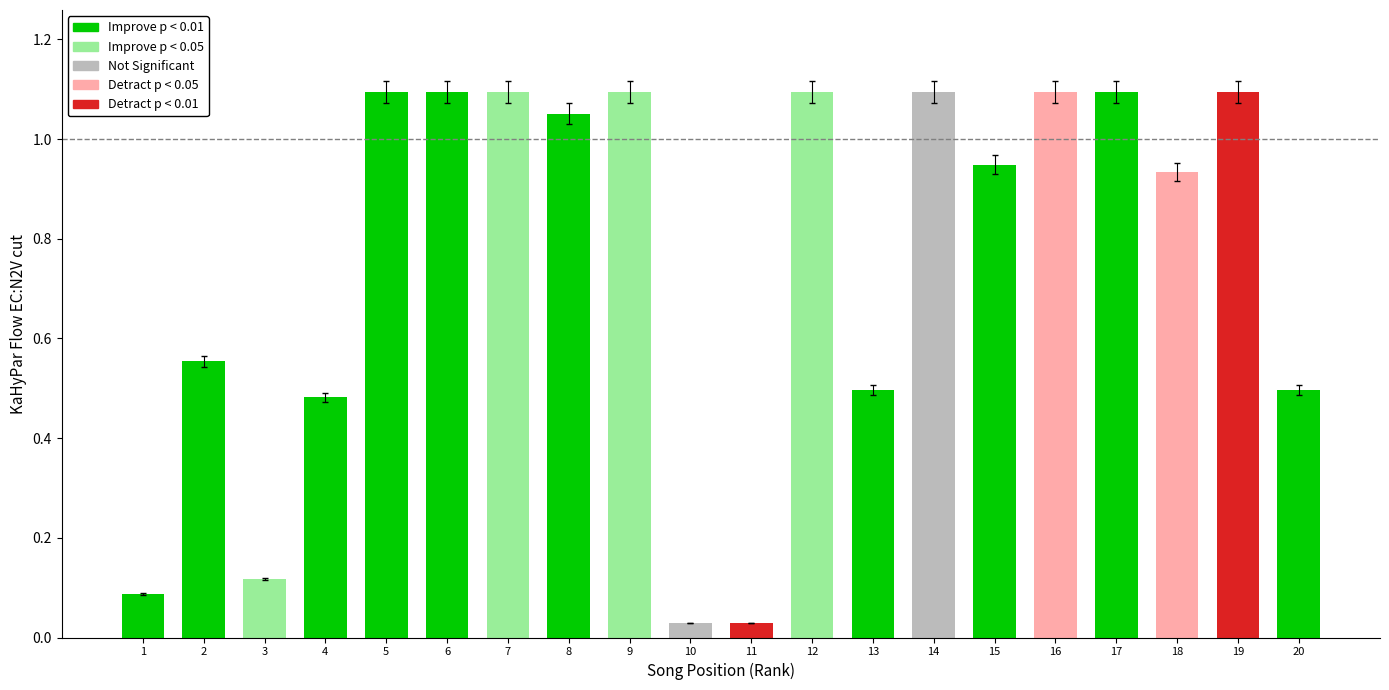

List the labels in order of value, smallest first.

10, 11, 1, 3, 4, 13, 20, 2, 18, 15, 8, 5, 6, 7, 9, 12, 14, 16, 17, 19